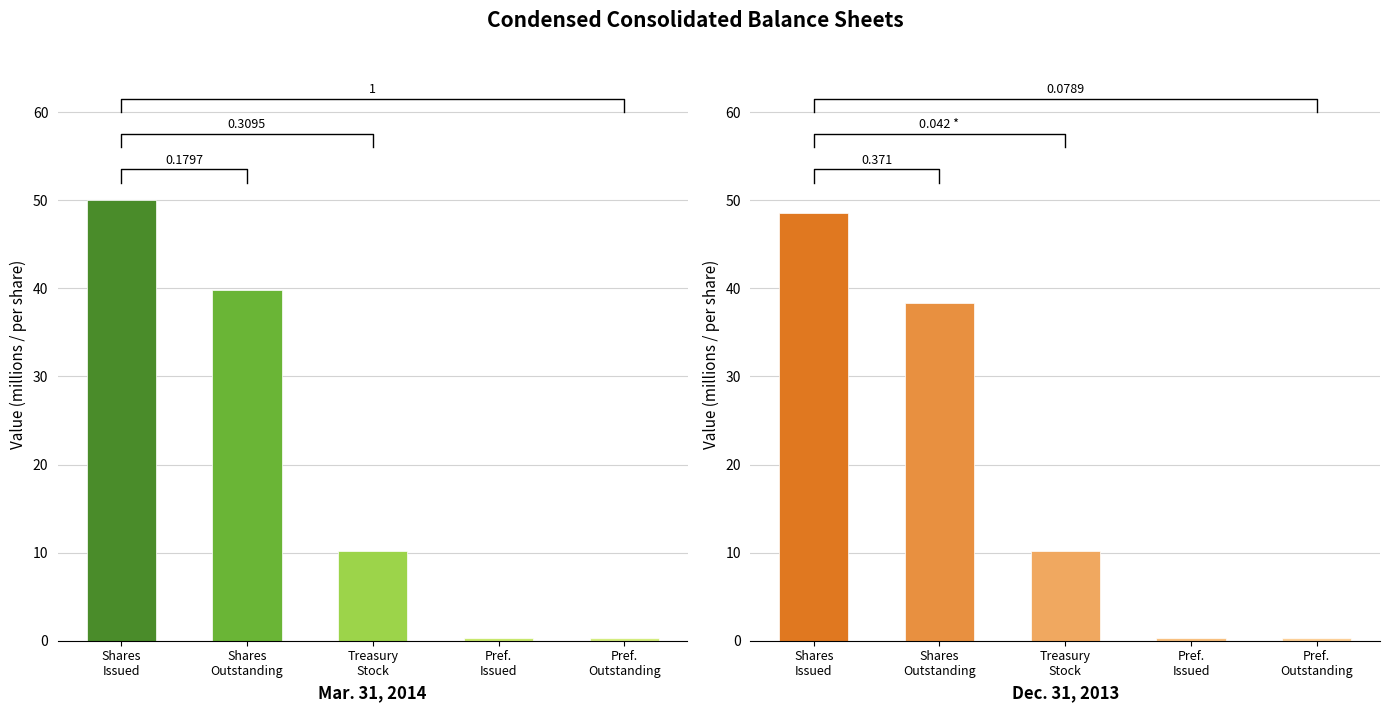

Which category has the lowest value in the Dec. 31, 2013 series?

Preferred Stock, shares issued